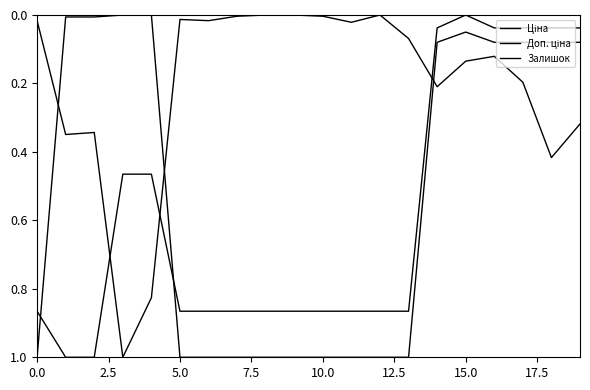

Does the chart display data point markers on the line(s)?

No